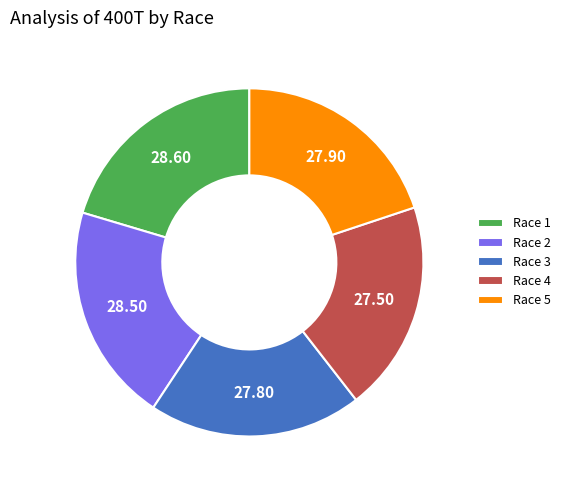

How many slices are in this pie chart?

5